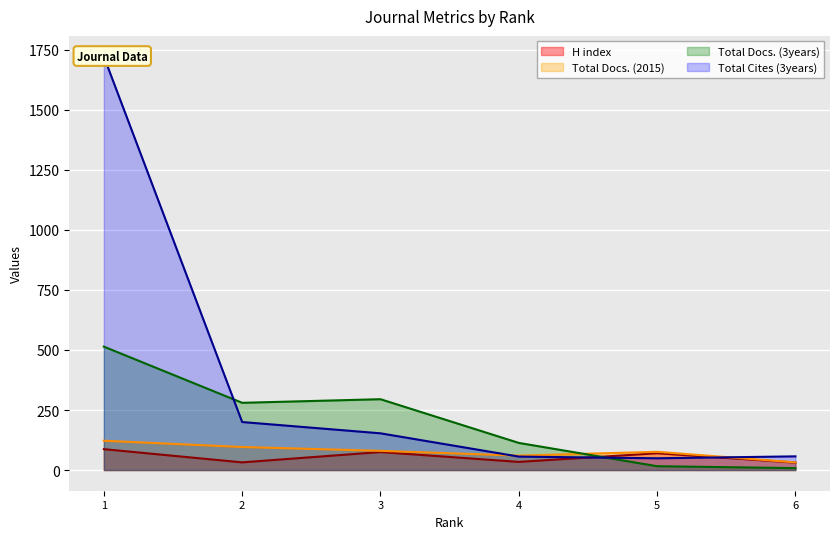

Which category has the lowest value in the Total Docs. (2015) series?

6